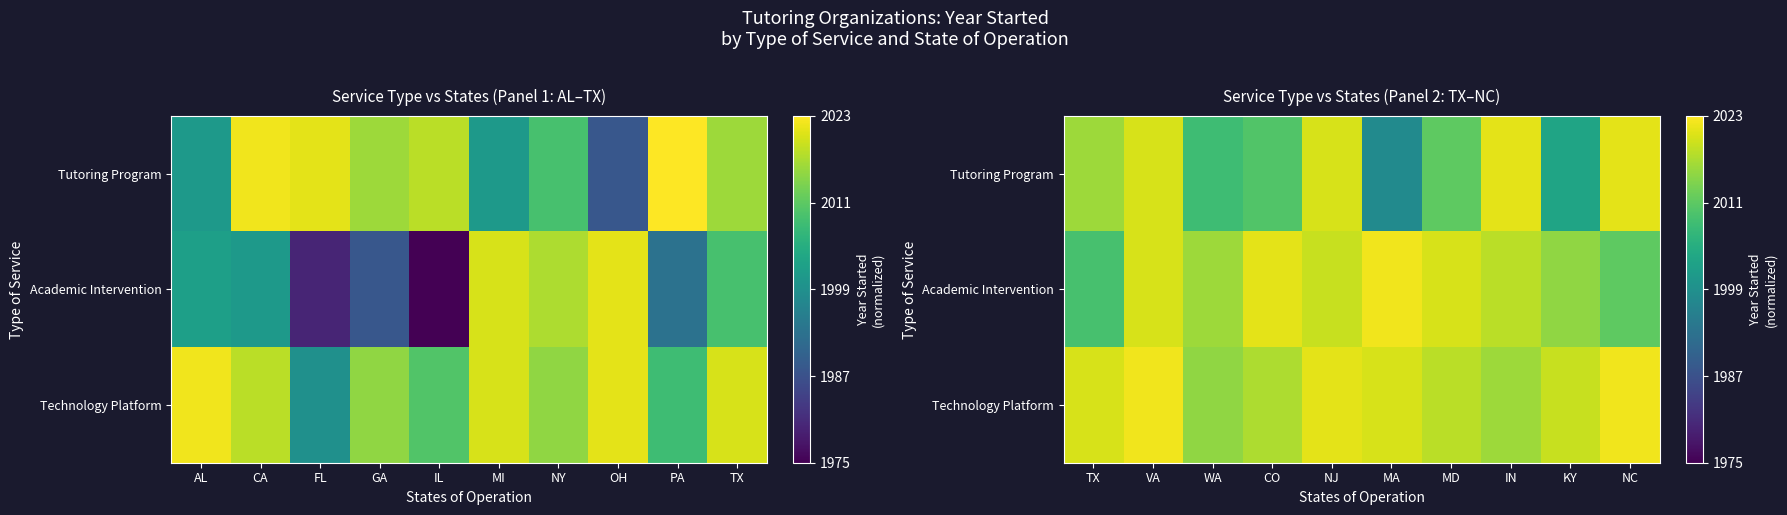

Is it true that Academic Intervention equals 1.6 at VA?

False